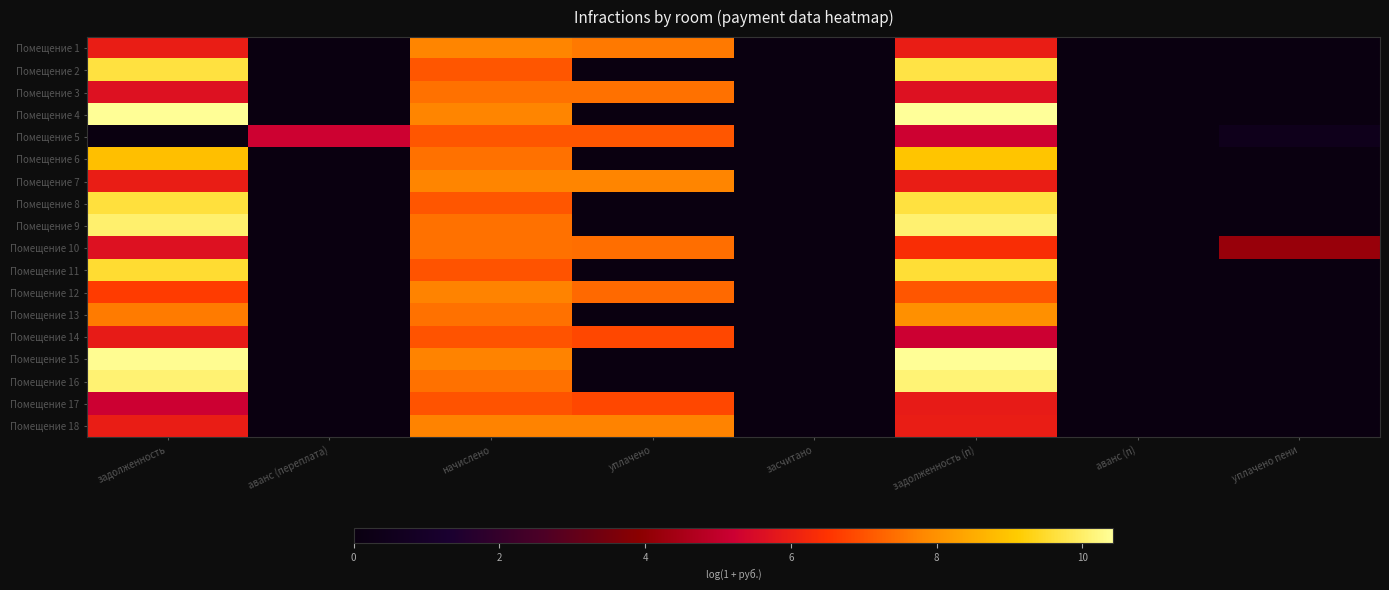

At how many categories does at least one series exceed 7?

4